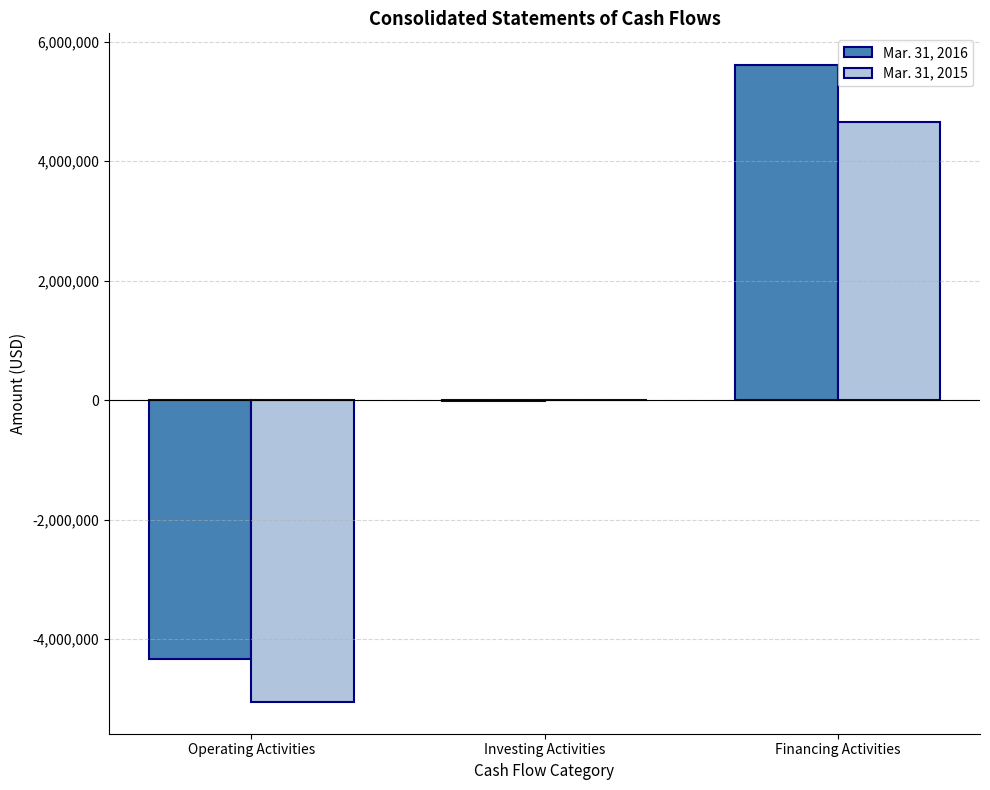

How many series are shown in this chart?

2